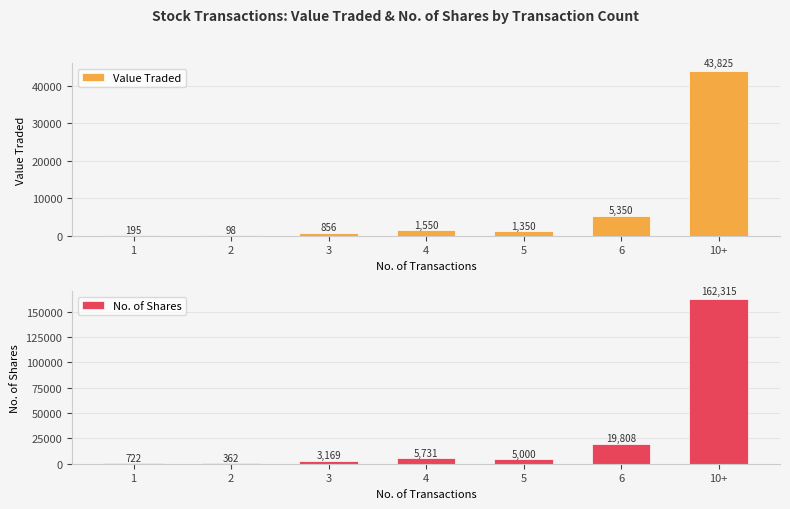

Reading left to right, transcribe all the data shown in this chart.

Value Traded: 195	98	856	1550	1350	5350	43825
No. of Shares: 722	362	3169	5731	5000	19808	162315